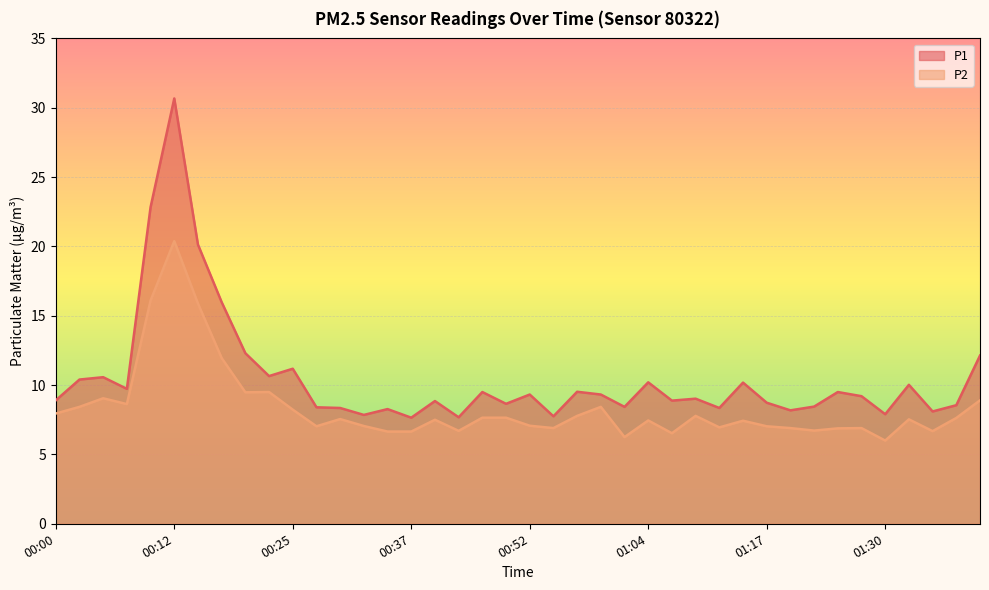

True or false: P1 and P2 cross at least once.

False